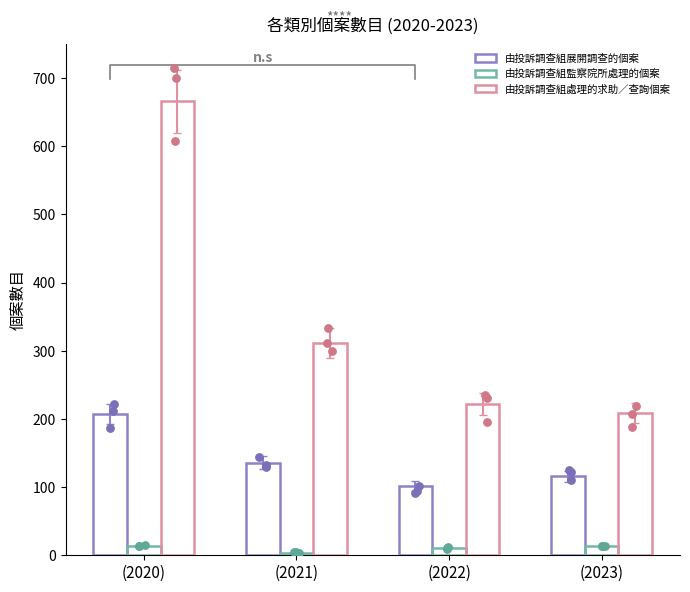

At how many categories does at least one series exceed 372?

1